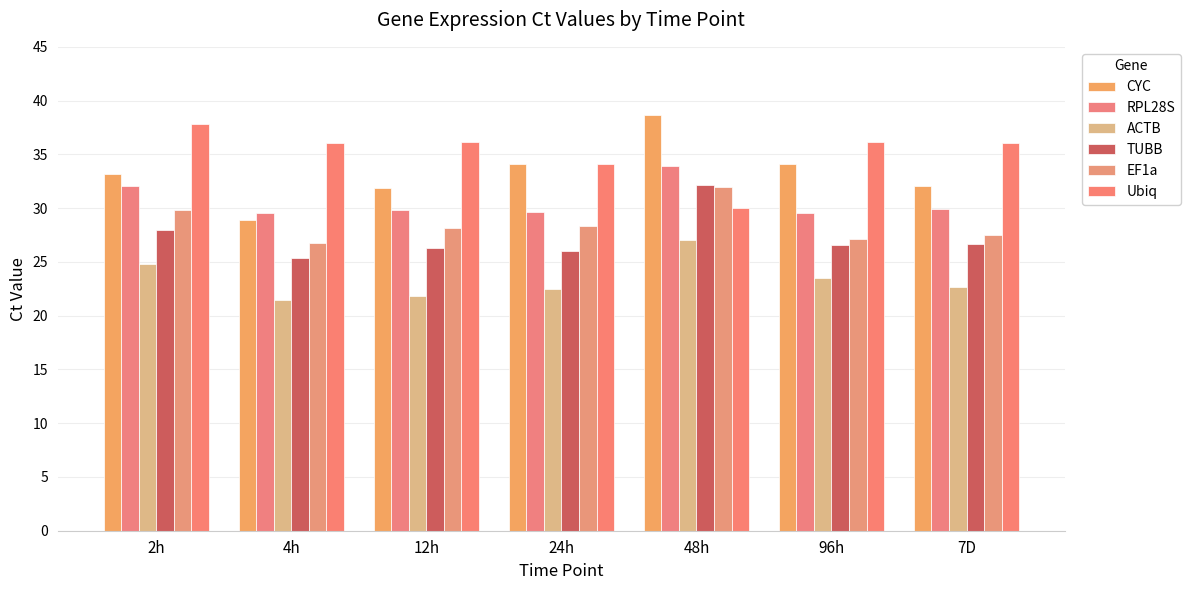

Does the chart contain any negative values?

No